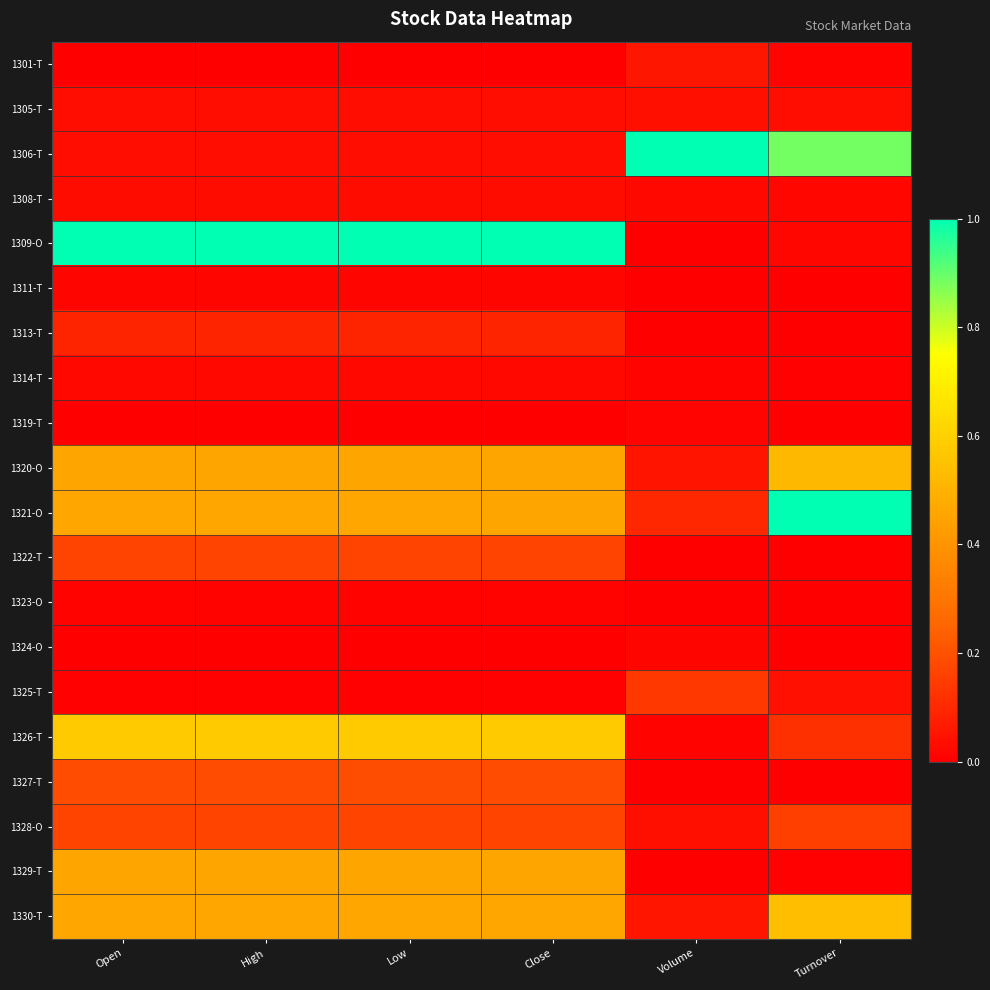

Which series has the largest total across all categories?

1309-O